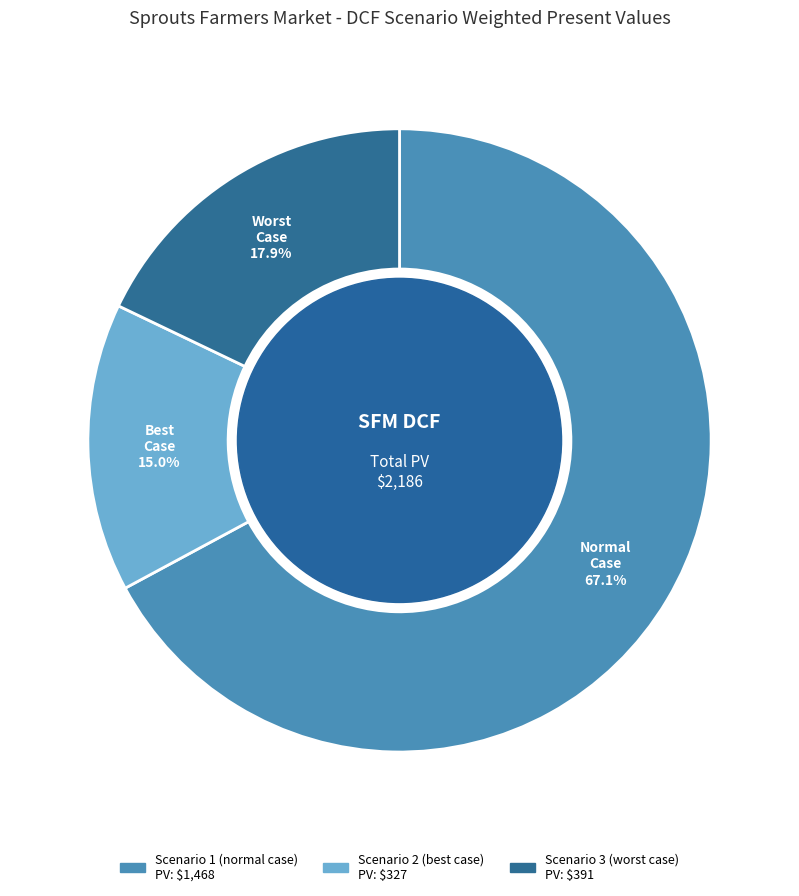

Is it true that Scenario 3 (worst case) is 18% of the pie?

True